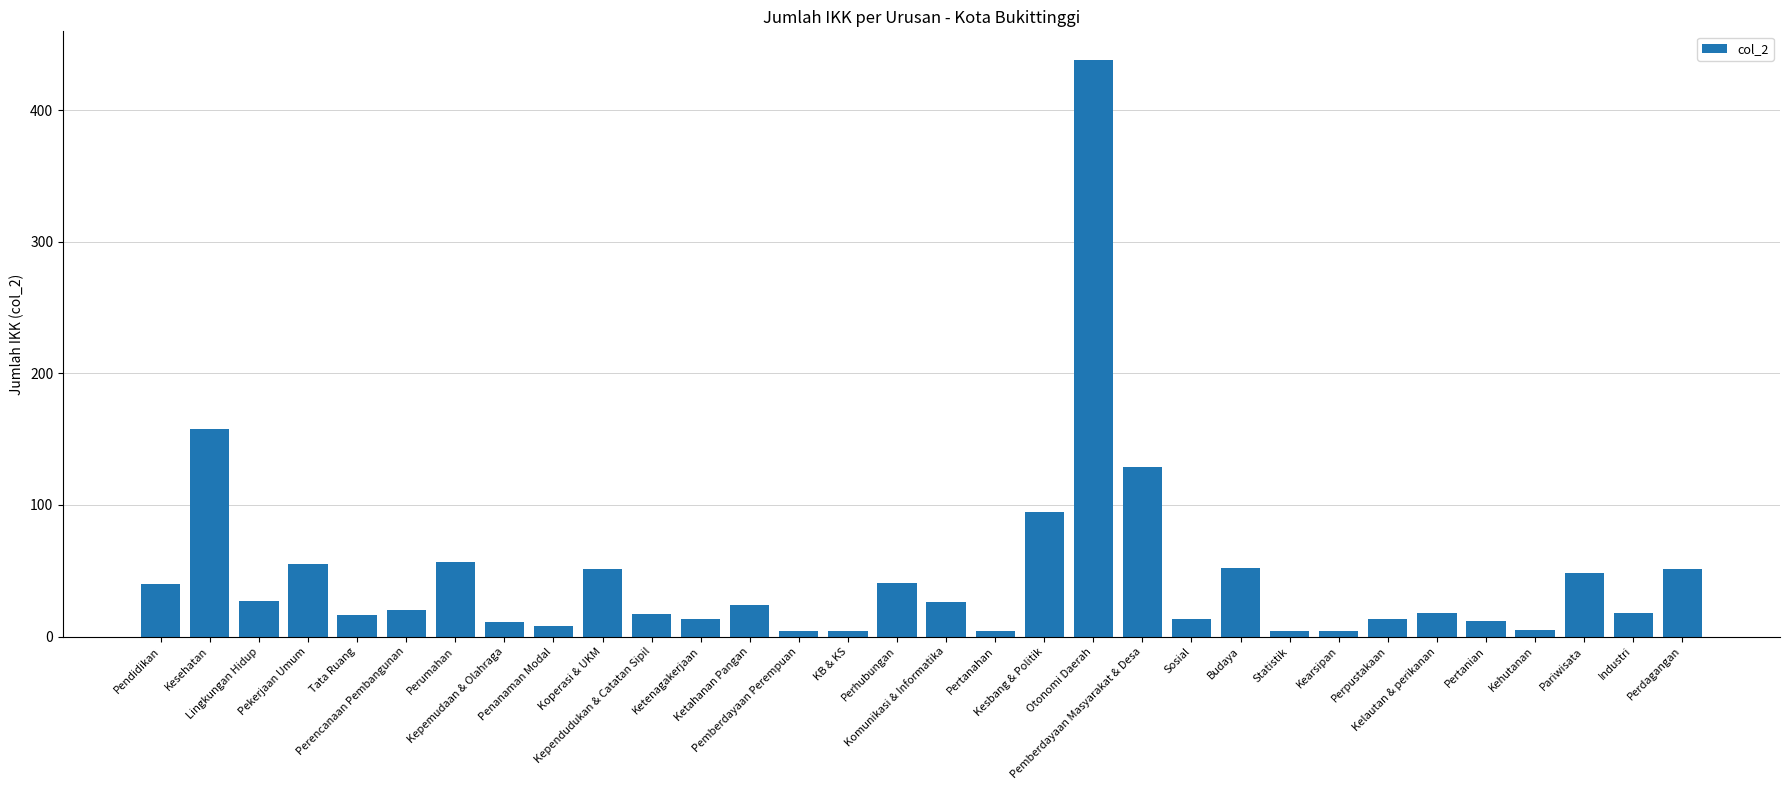

What is the difference between the values at Pendidikan and Tata Ruang?

24